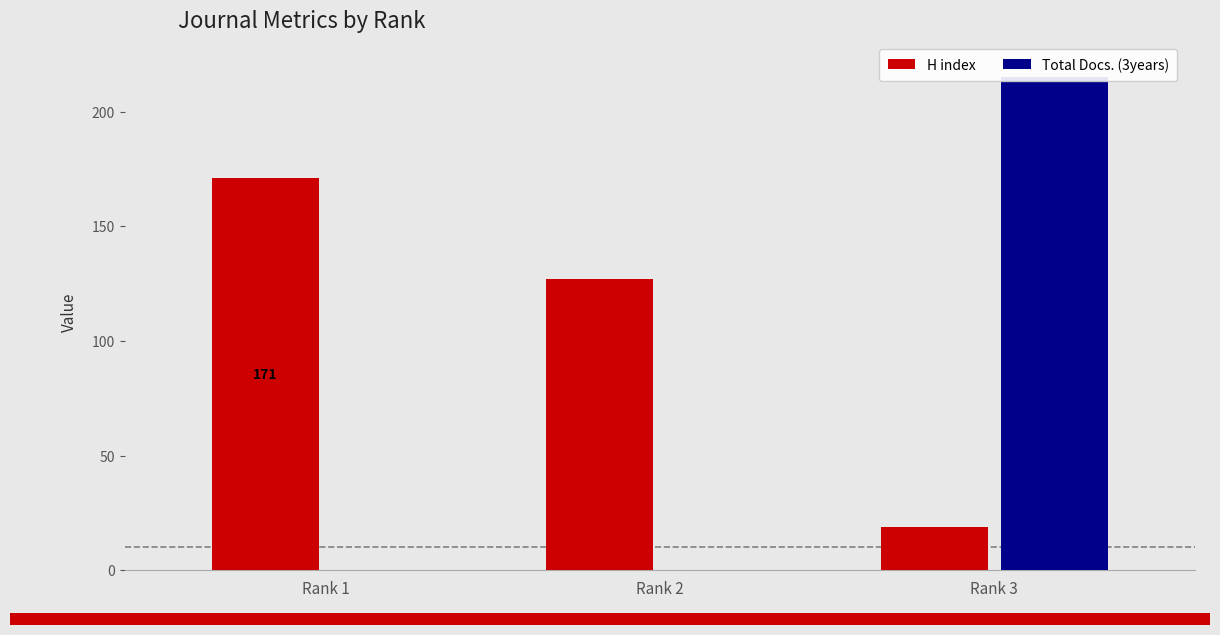

What are all the series names shown in the legend?

H index, Total Docs. (3years)